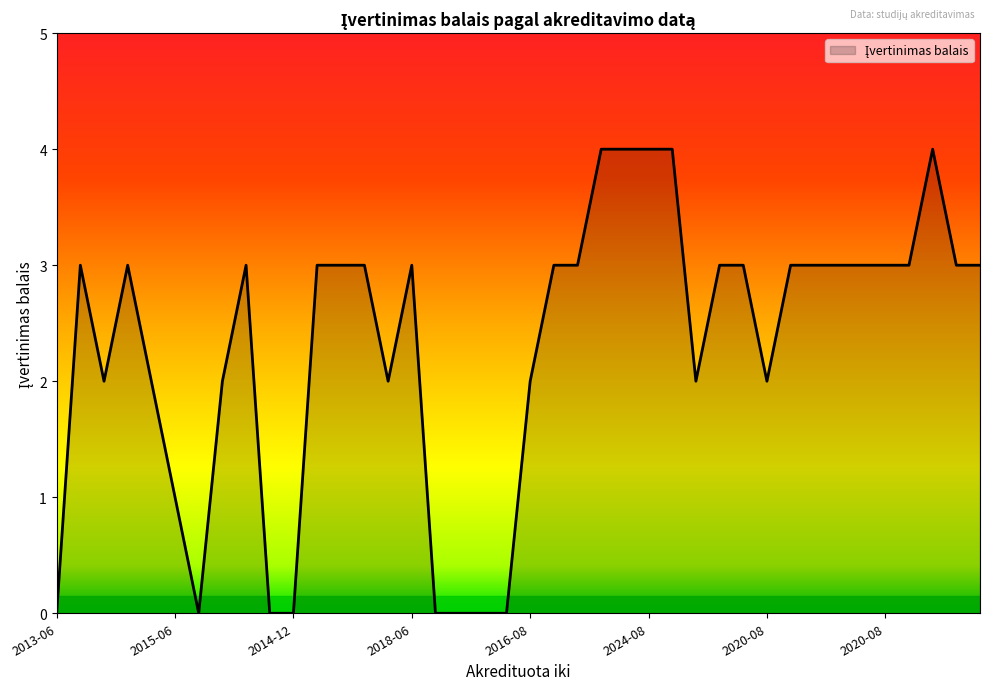

What is the greatest value displayed?

4